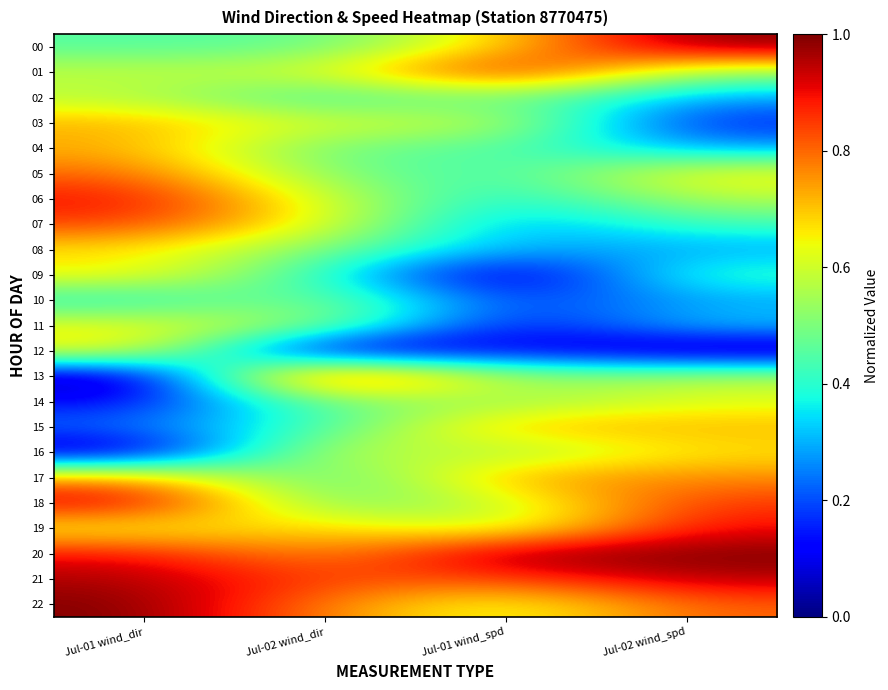

Reading left to right, extract all data points from this chart.

00: Jul-01 wind_dir=0.5	Jul-02 wind_dir=0.5	Jul-01 wind_spd=0.7	Jul-02 wind_spd=1.0
01: Jul-01 wind_dir=0.6	Jul-02 wind_dir=0.6	Jul-01 wind_spd=0.9	Jul-02 wind_spd=0.5
02: Jul-01 wind_dir=0.6	Jul-02 wind_dir=0.4	Jul-01 wind_spd=0.5	Jul-02 wind_spd=0.3
03: Jul-01 wind_dir=0.7	Jul-02 wind_dir=0.6	Jul-01 wind_spd=0.6	Jul-02 wind_spd=0.1
04: Jul-01 wind_dir=0.7	Jul-02 wind_dir=0.5	Jul-01 wind_spd=0.5	Jul-02 wind_spd=0.3
05: Jul-01 wind_dir=0.8	Jul-02 wind_dir=0.5	Jul-01 wind_spd=0.4	Jul-02 wind_spd=0.7
06: Jul-01 wind_dir=0.9	Jul-02 wind_dir=0.6	Jul-01 wind_spd=0.4	Jul-02 wind_spd=0.6
07: Jul-01 wind_dir=0.8	Jul-02 wind_dir=0.6	Jul-01 wind_spd=0.3	Jul-02 wind_spd=0.4
08: Jul-01 wind_dir=0.7	Jul-02 wind_dir=0.5	Jul-01 wind_spd=0.3	Jul-02 wind_spd=0.3
09: Jul-01 wind_dir=0.7	Jul-02 wind_dir=0.4	Jul-01 wind_spd=0.0	Jul-02 wind_spd=0.4
10: Jul-01 wind_dir=0.4	Jul-02 wind_dir=0.5	Jul-01 wind_spd=0.2	Jul-02 wind_spd=0.3
11: Jul-01 wind_dir=0.6	Jul-02 wind_dir=0.5	Jul-01 wind_spd=0.1	Jul-02 wind_spd=0.3
12: Jul-01 wind_dir=0.7	Jul-02 wind_dir=0.0	Jul-01 wind_spd=0.1	Jul-02 wind_spd=0.0
13: Jul-01 wind_dir=0.0	Jul-02 wind_dir=1.0	Jul-01 wind_spd=0.5	Jul-02 wind_spd=0.6
14: Jul-01 wind_dir=0.1	Jul-02 wind_dir=0.5	Jul-01 wind_spd=0.5	Jul-02 wind_spd=0.6
15: Jul-01 wind_dir=0.2	Jul-02 wind_dir=0.4	Jul-01 wind_spd=0.7	Jul-02 wind_spd=0.7
16: Jul-01 wind_dir=0.0	Jul-02 wind_dir=0.6	Jul-01 wind_spd=0.5	Jul-02 wind_spd=0.7
17: Jul-01 wind_dir=0.8	Jul-02 wind_dir=0.4	Jul-01 wind_spd=0.7	Jul-02 wind_spd=0.8
18: Jul-01 wind_dir=0.9	Jul-02 wind_dir=0.5	Jul-01 wind_spd=0.6	Jul-02 wind_spd=0.9
19: Jul-01 wind_dir=0.6	Jul-02 wind_dir=0.7	Jul-01 wind_spd=0.6	Jul-02 wind_spd=0.9
20: Jul-01 wind_dir=0.9	Jul-02 wind_dir=0.7	Jul-01 wind_spd=1.0	Jul-02 wind_spd=1.0
21: Jul-01 wind_dir=1.0	Jul-02 wind_dir=0.8	Jul-01 wind_spd=0.8	Jul-02 wind_spd=1.0
22: Jul-01 wind_dir=1.0	Jul-02 wind_dir=0.8	Jul-01 wind_spd=0.6	Jul-02 wind_spd=0.8